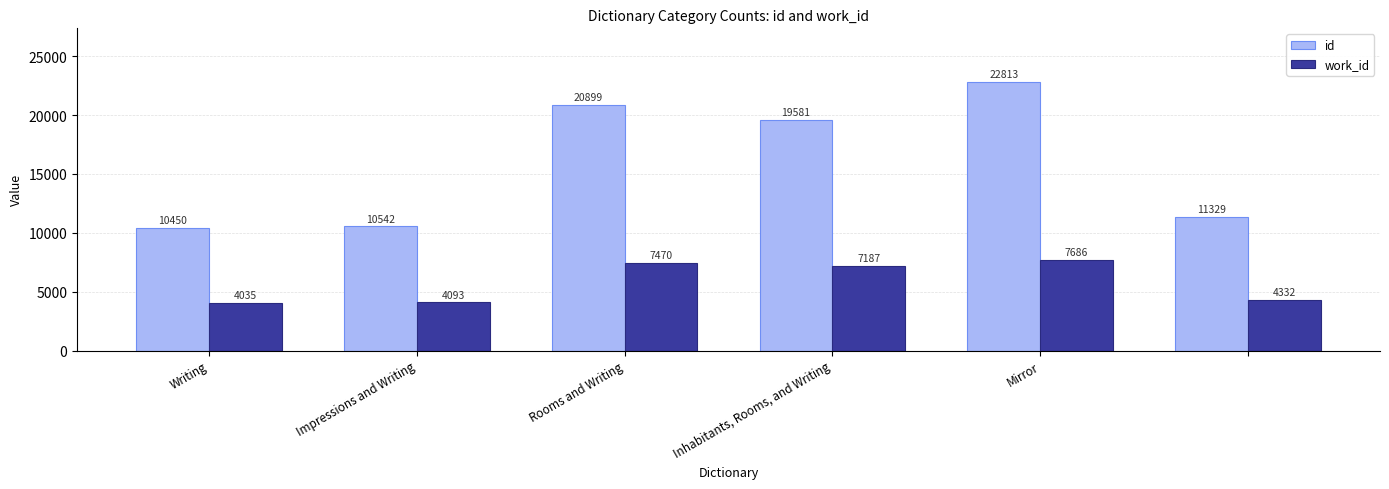

At how many categories does at least one series exceed 10094?

6